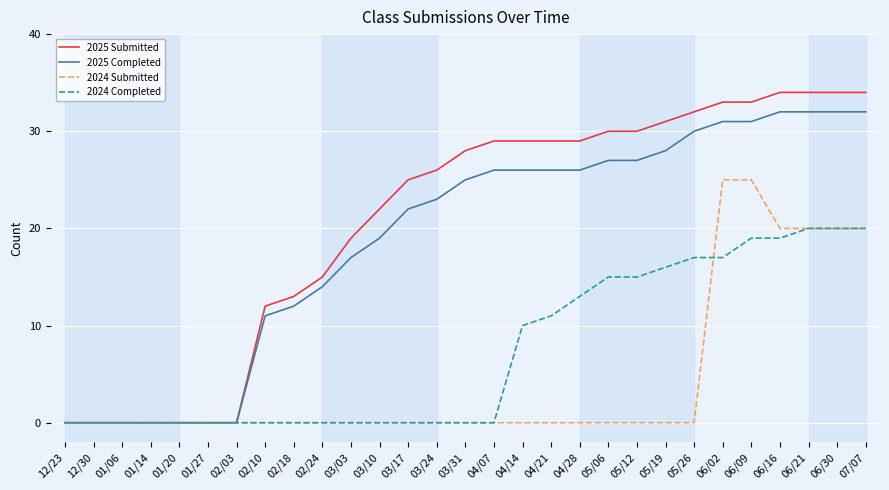

What position from the left is 07/07?

29